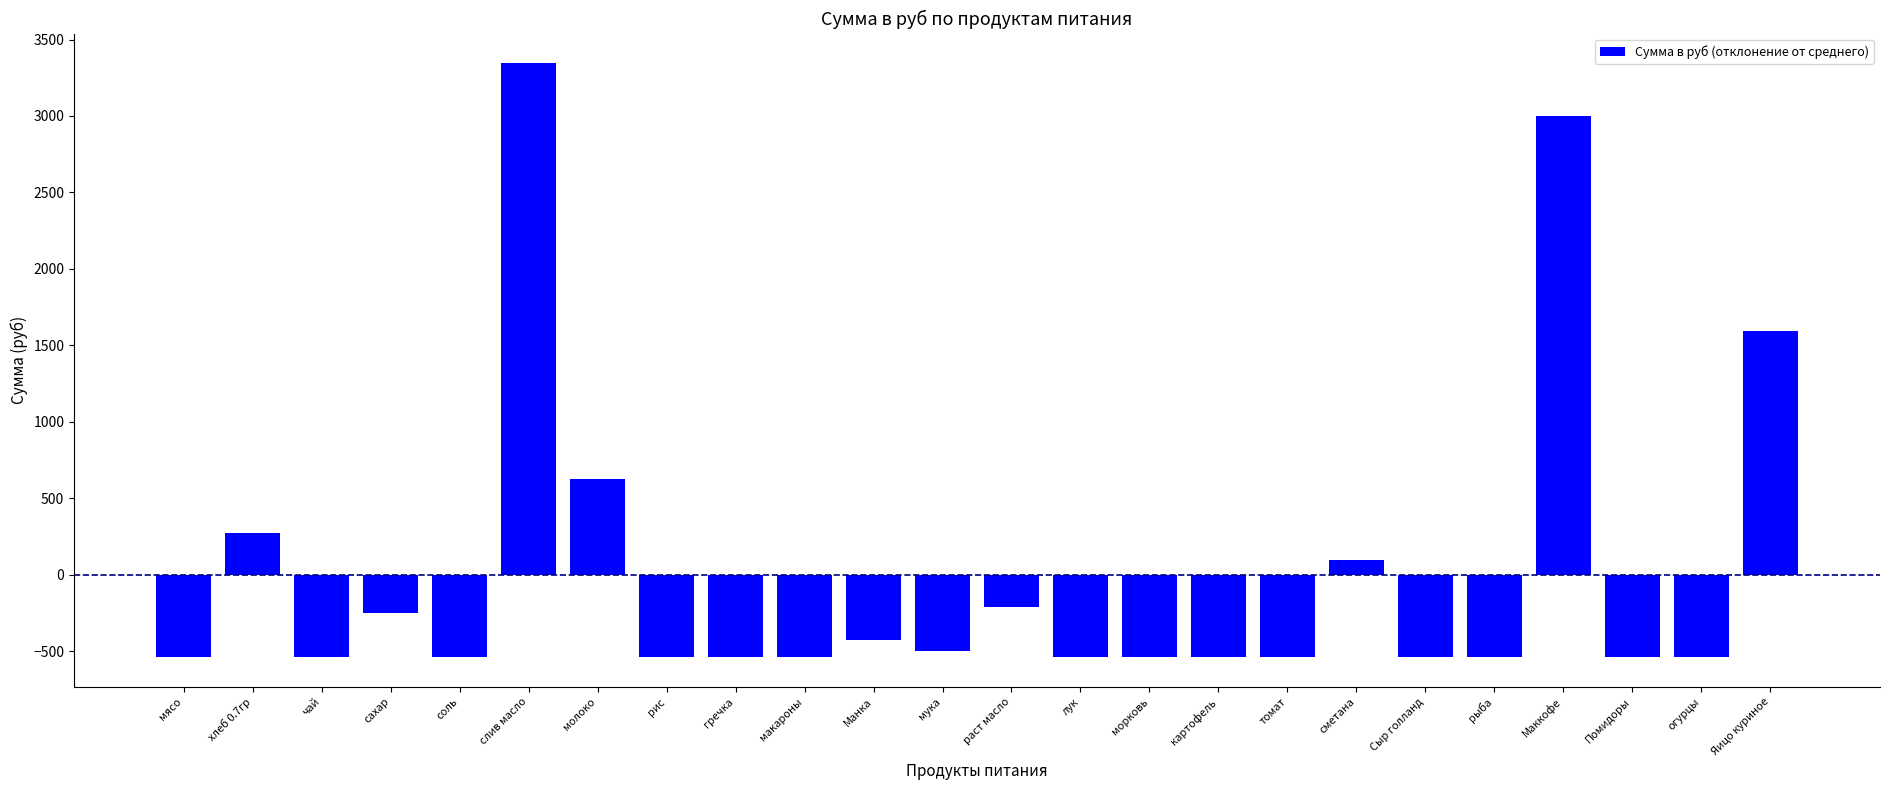

How many distinct data groups are displayed?

1